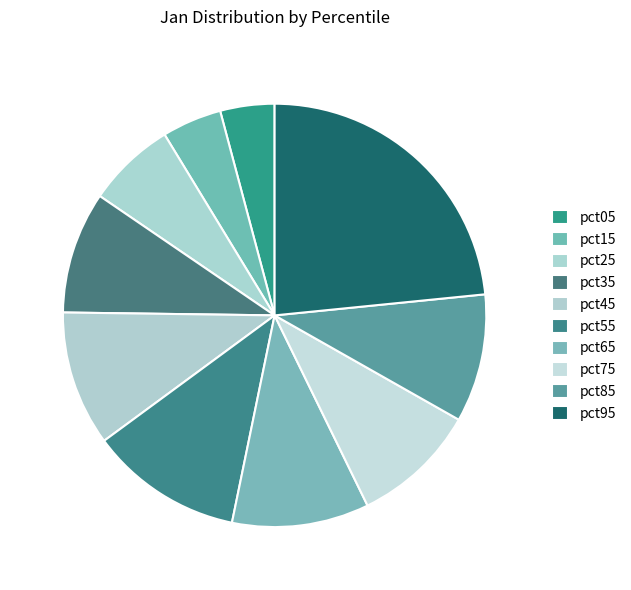

To the nearest percent, what percentage of the pie is pct75?

10%